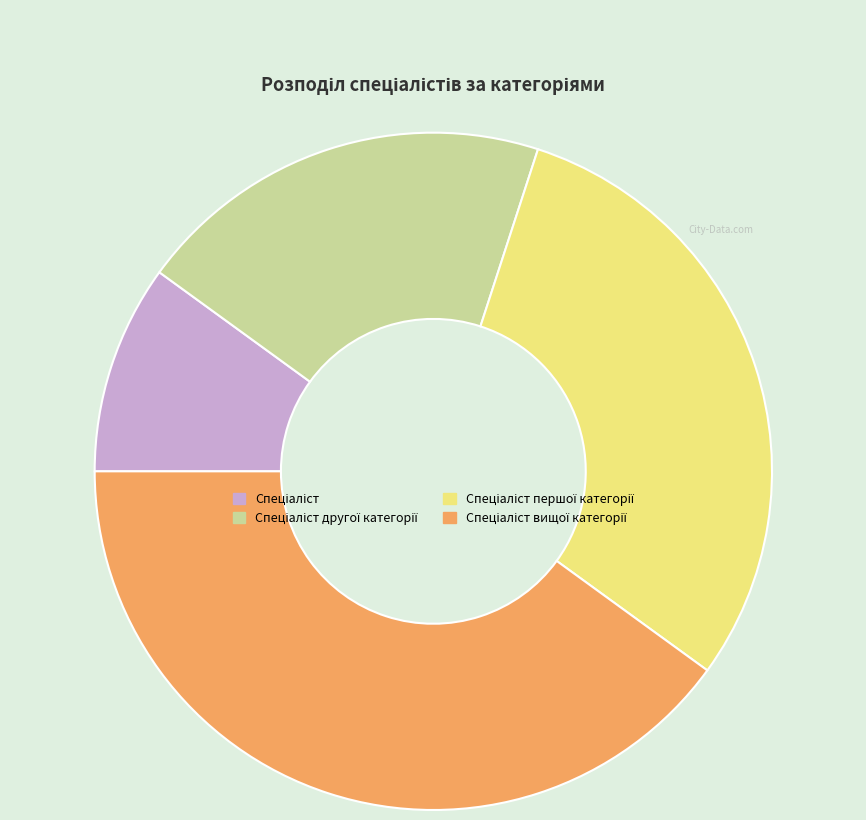

Is there any slice that represents more than half of the pie?

No